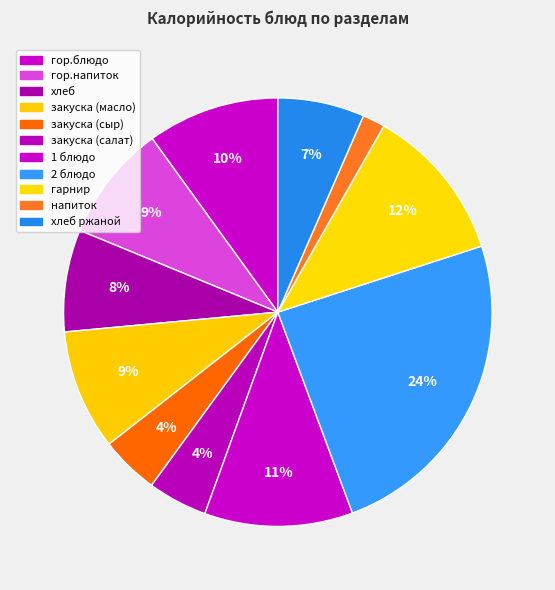

Which category has the biggest portion of the pie?

2 блюдо